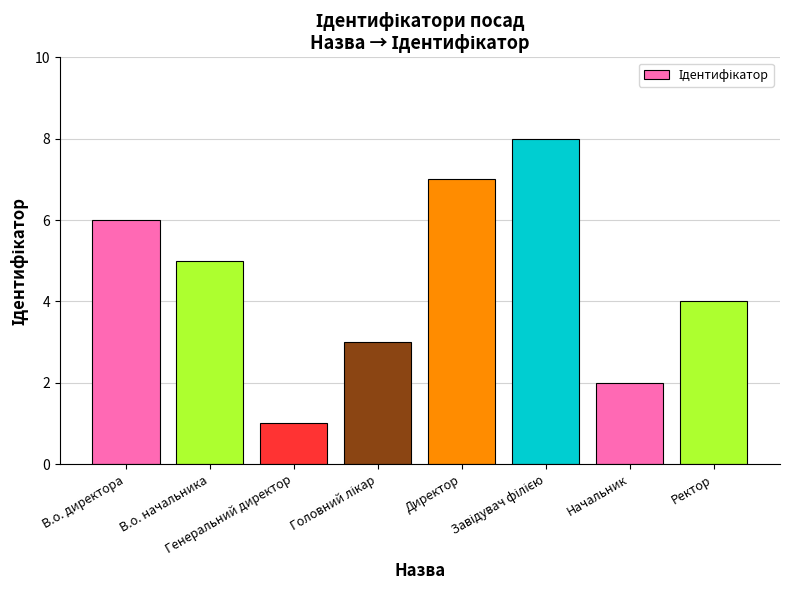

Reading left to right, what are all the values shown in this chart?

6	5	1	3	7	8	2	4